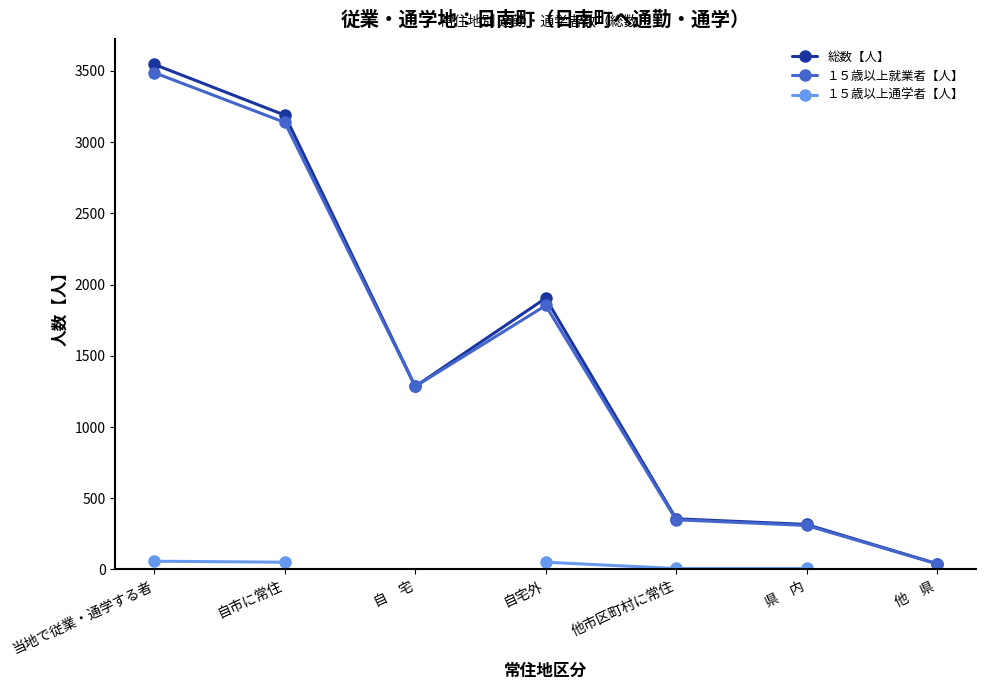

True or false: 総数【人】 has more than 1 interior local peaks.

False